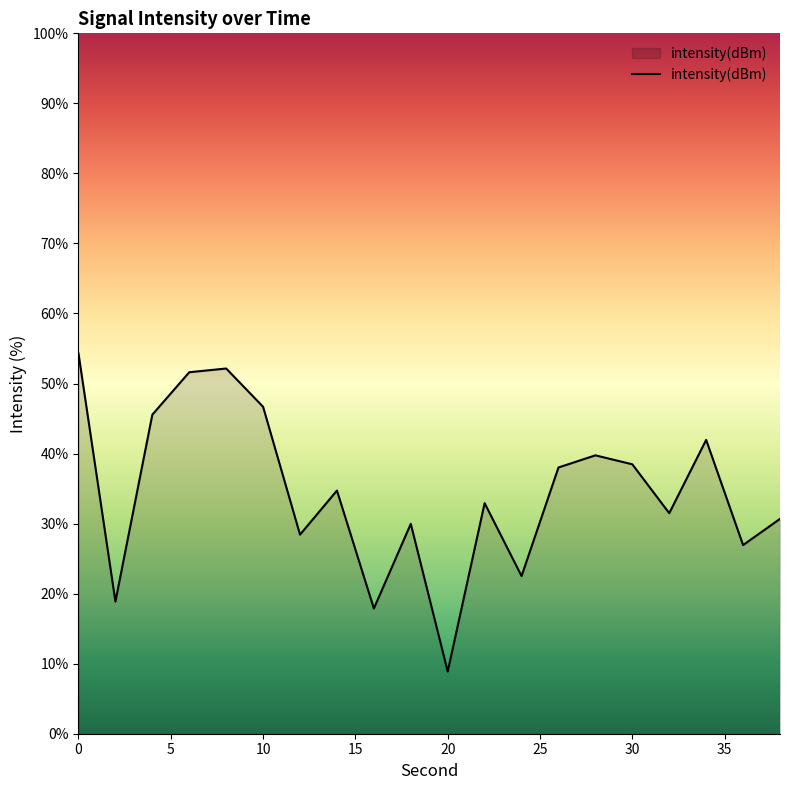

What is the smallest value displayed?

8.9